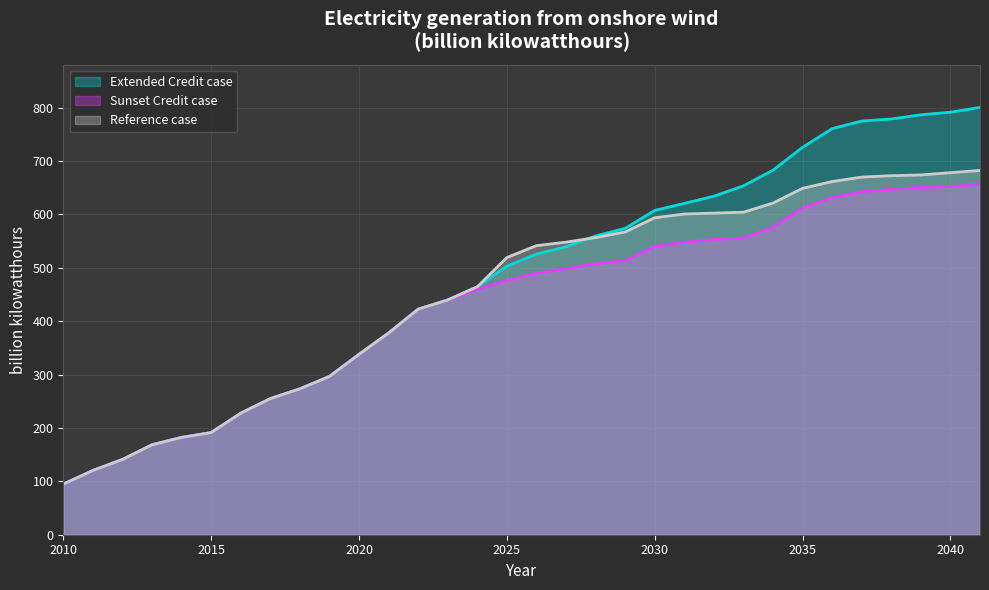

What is the sum of the Extended Credit case values at 2032 and 2035?

1359.4